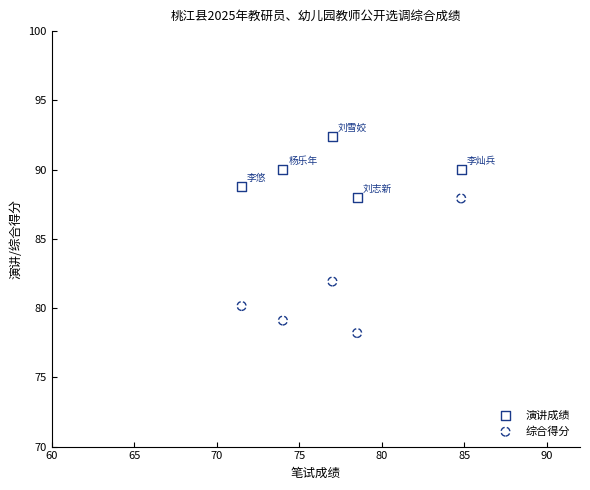

Which series reaches the maximum Y coordinate?

演讲成绩